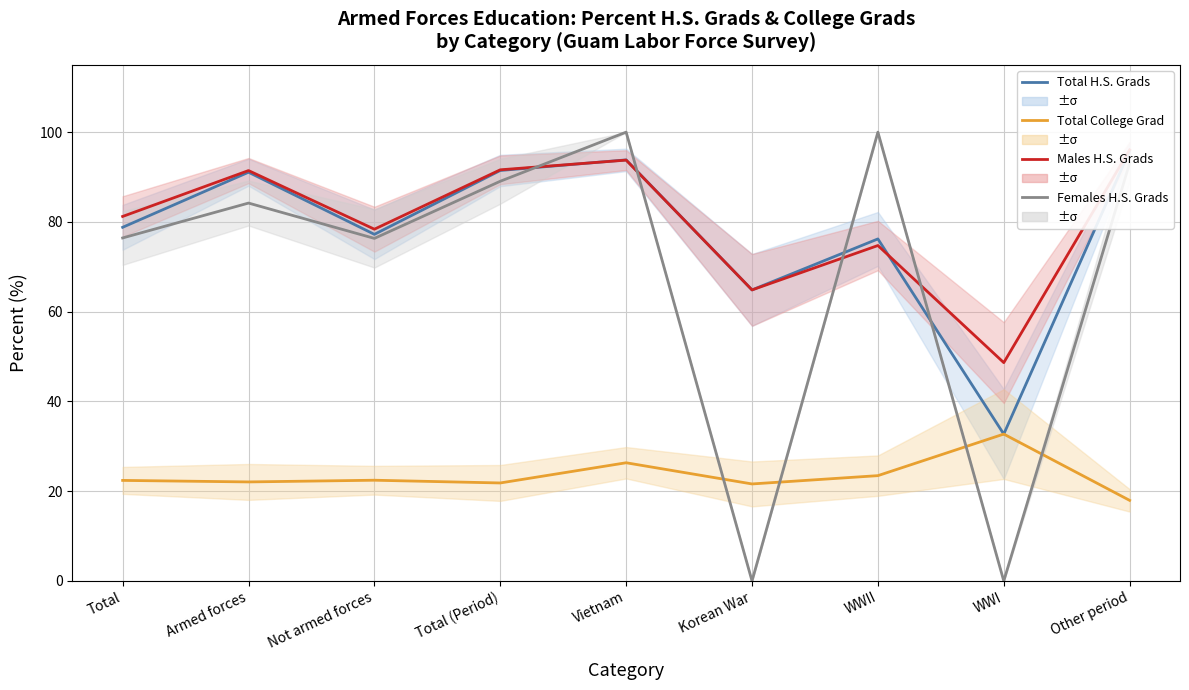

The Males Percent H.S. Grads series shows 31.5 at Not armed forces. True or false?

False